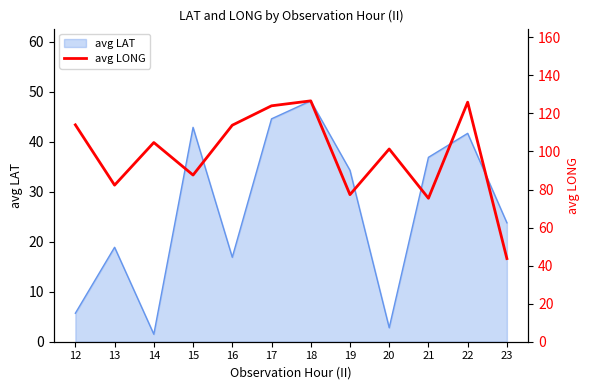

Count the number of values greater than 104.

6